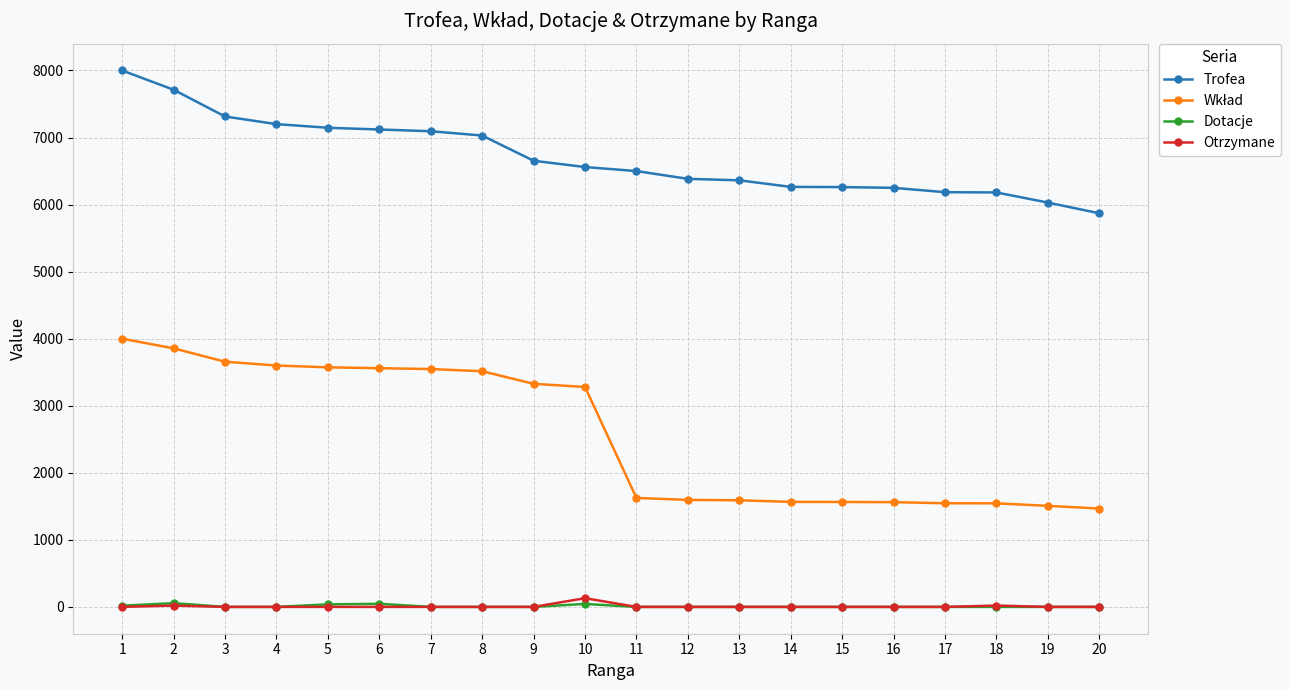

Does the chart have visible grid lines?

Yes